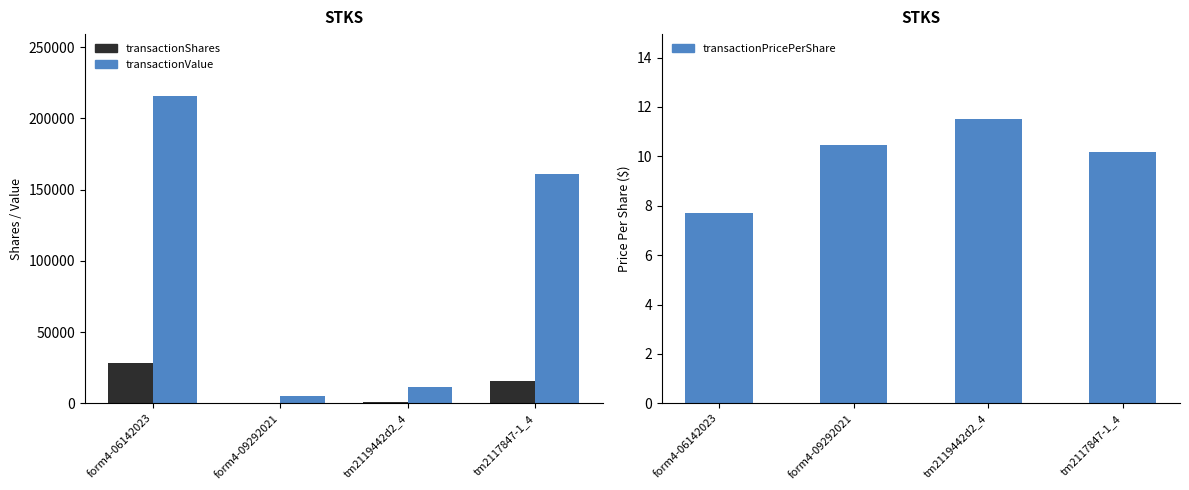

What is the label of the 3rd bar from the left?

tm2119442d2_4